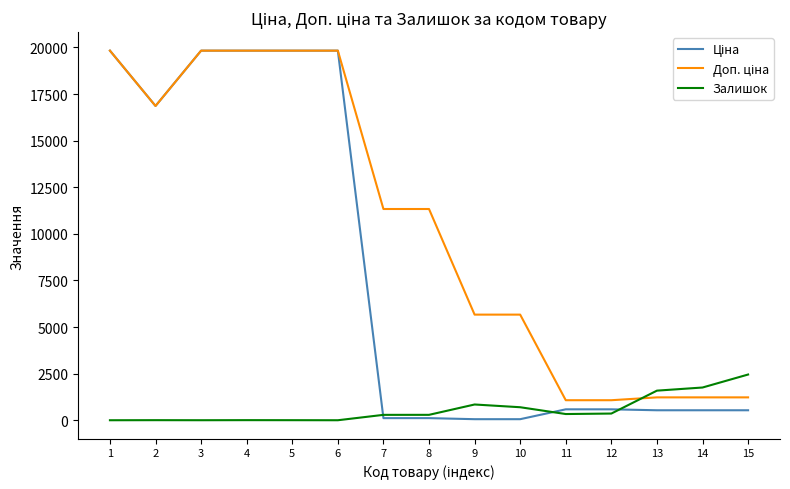

True or false: Залишок has more than 1 points higher than both neighbors.

True